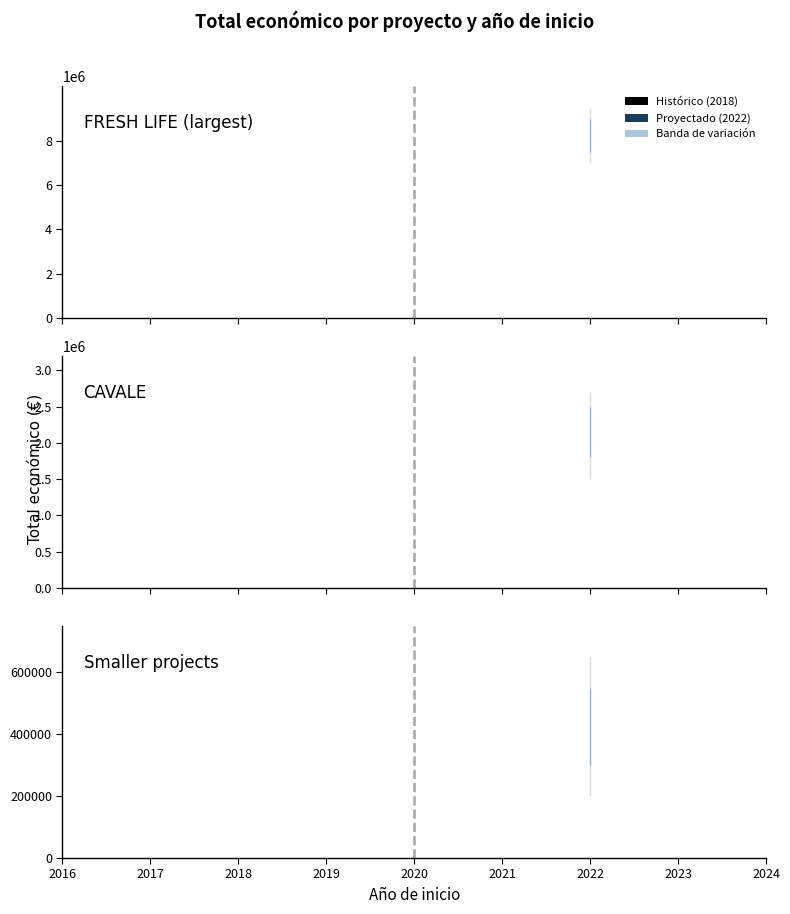

How many points are higher than both their immediate neighbors (excluding endpoints)?

1